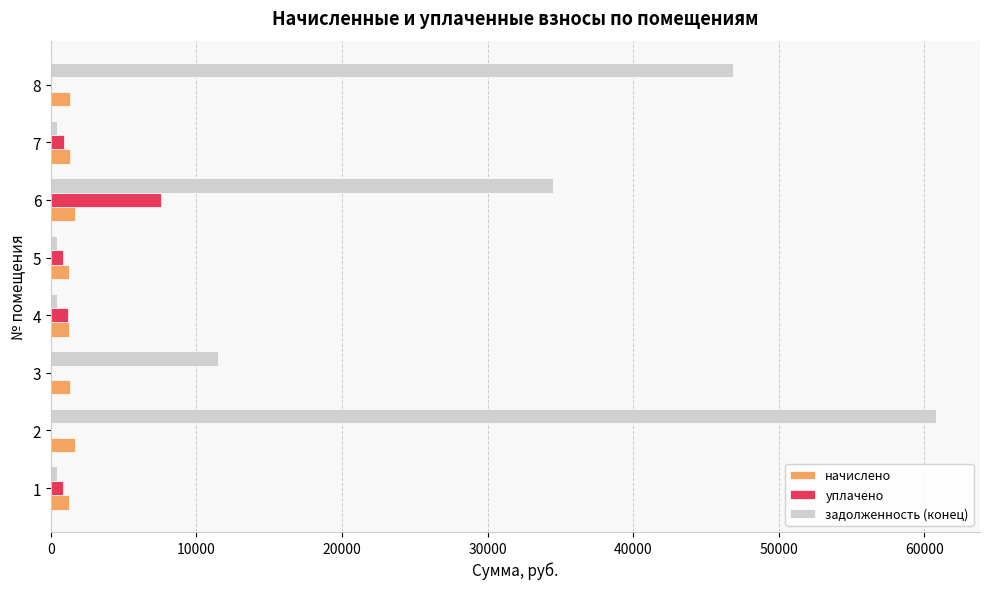

What is the highest value of the уплачено series?

7550.0